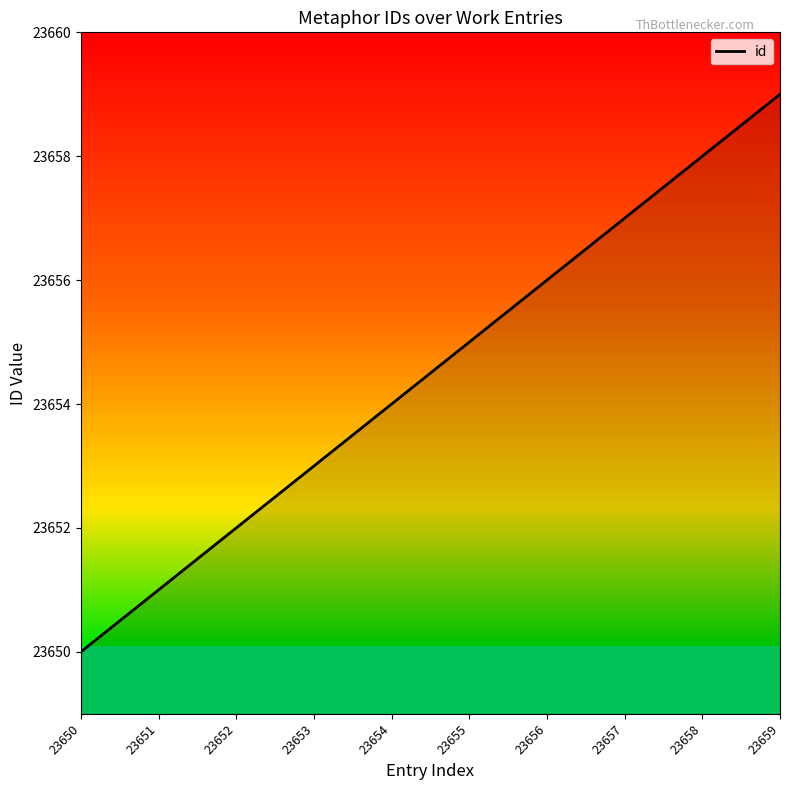

Read the value at 23656.

23656